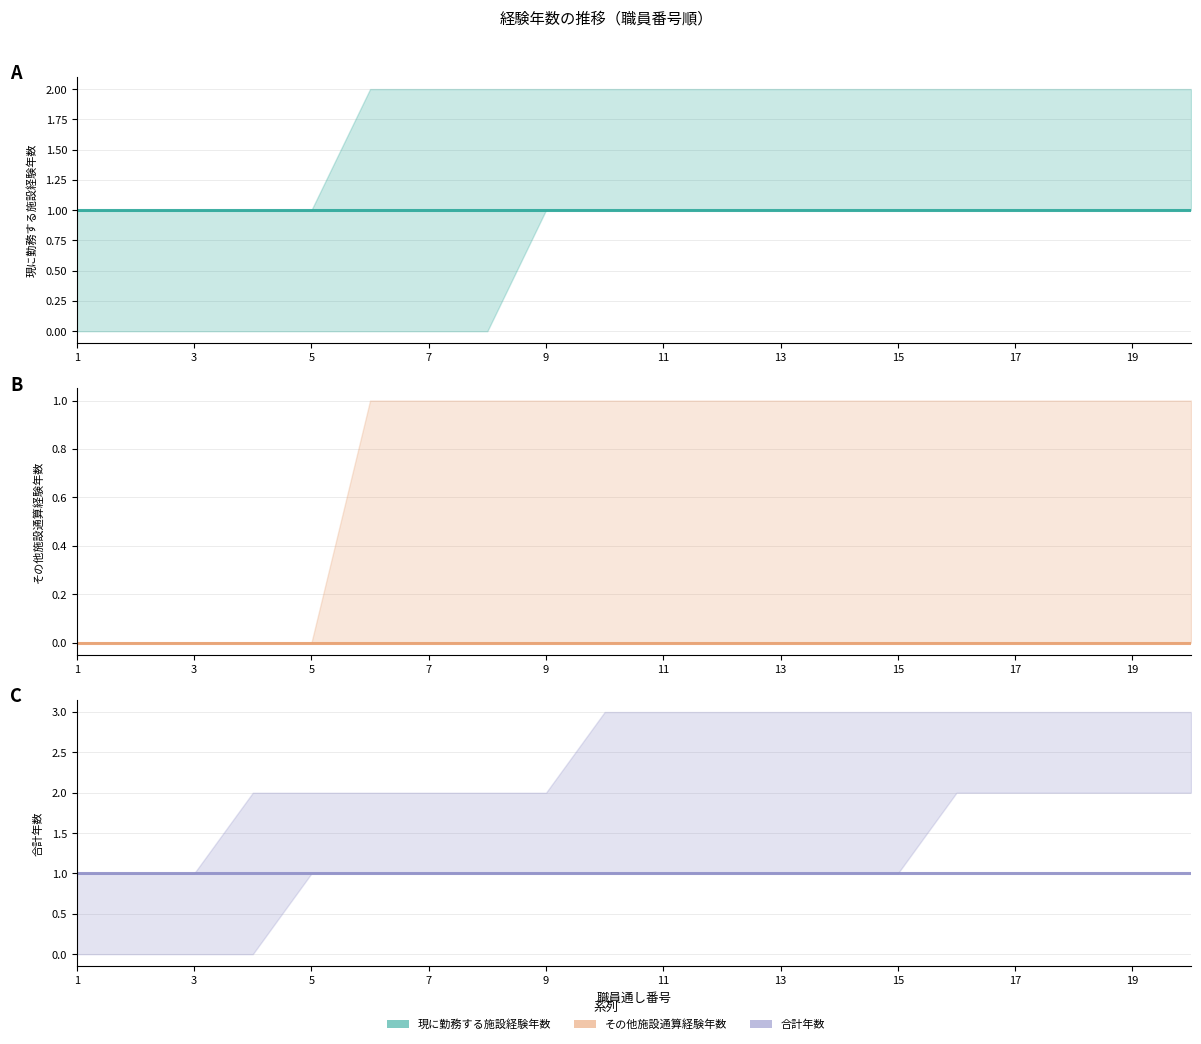

How many categories are shown in the chart?

20